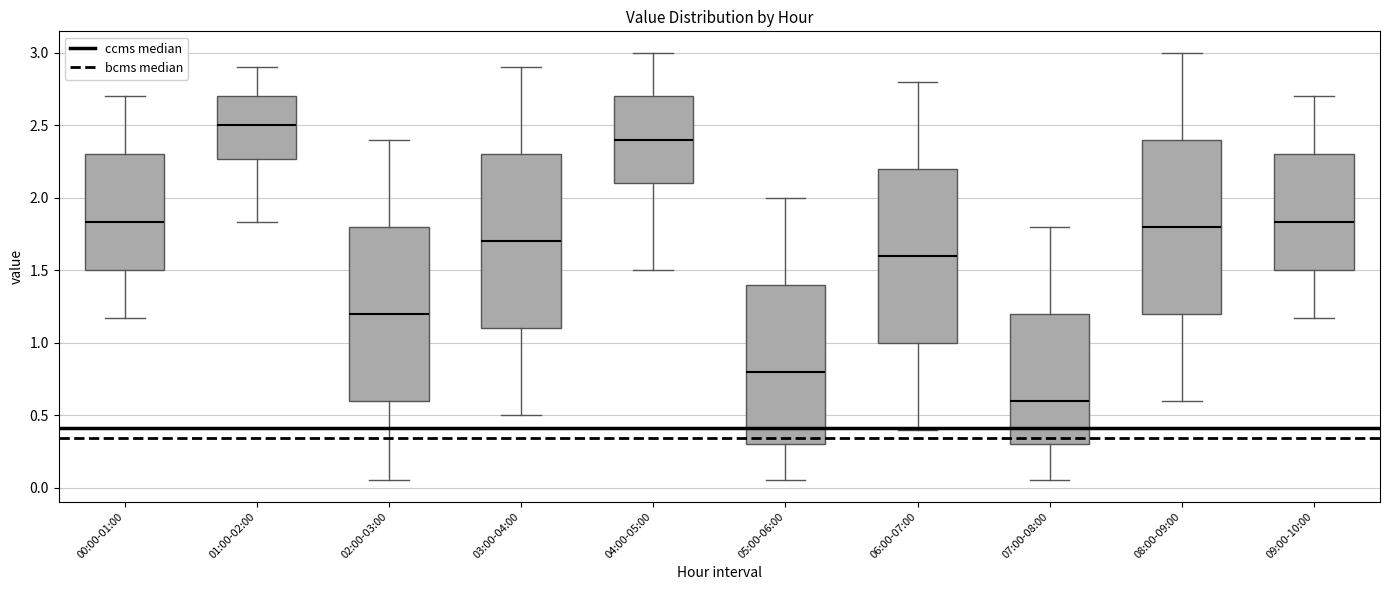

Where is the lower edge of the box for 06:00-07:00 on the y-axis? The values are not printed on the chart, so give them approximately, as read against the axis.

1.00